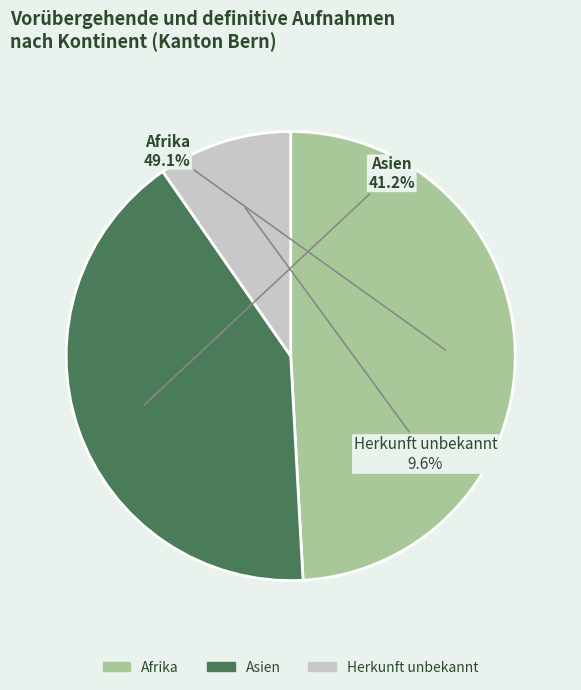

What percentage is the Asien slice, to the nearest percent?

41%